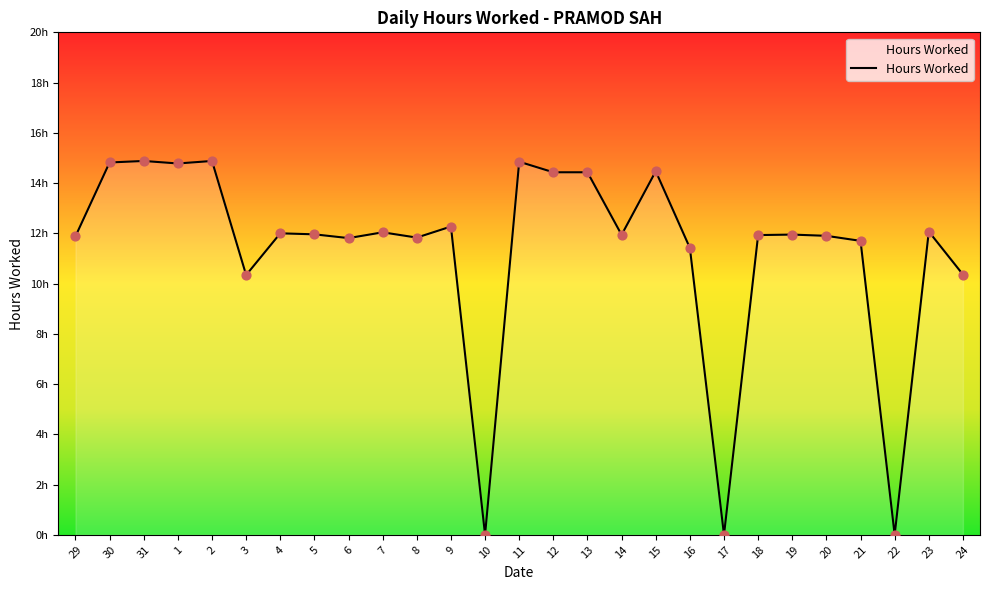

What is the change in value from 16 to 23?

+0.7